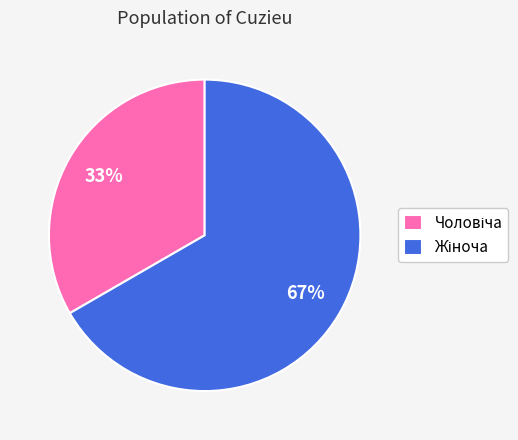

Is there any slice that represents more than half of the pie?

Yes